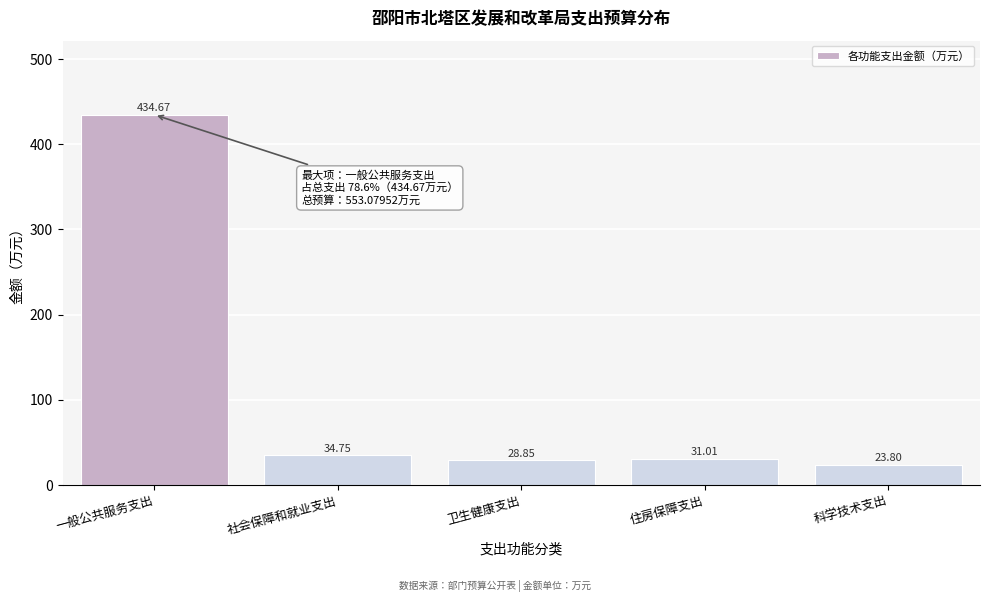

What is the change in value from 住房保障支出 to 科学技术支出?

-7.2